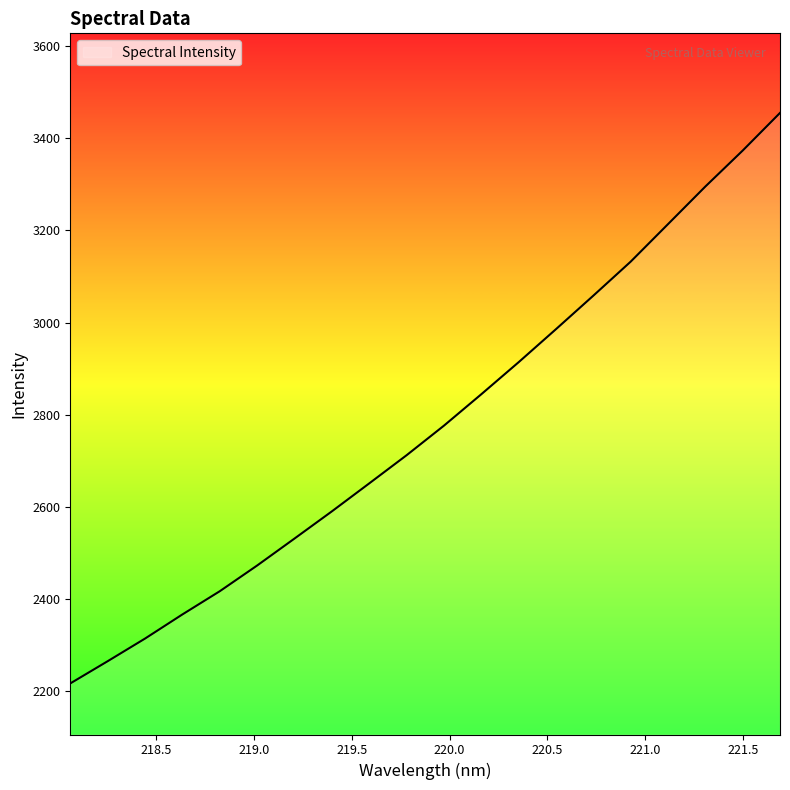

True or false: there are more than 0 points higher than both neighbors.

False